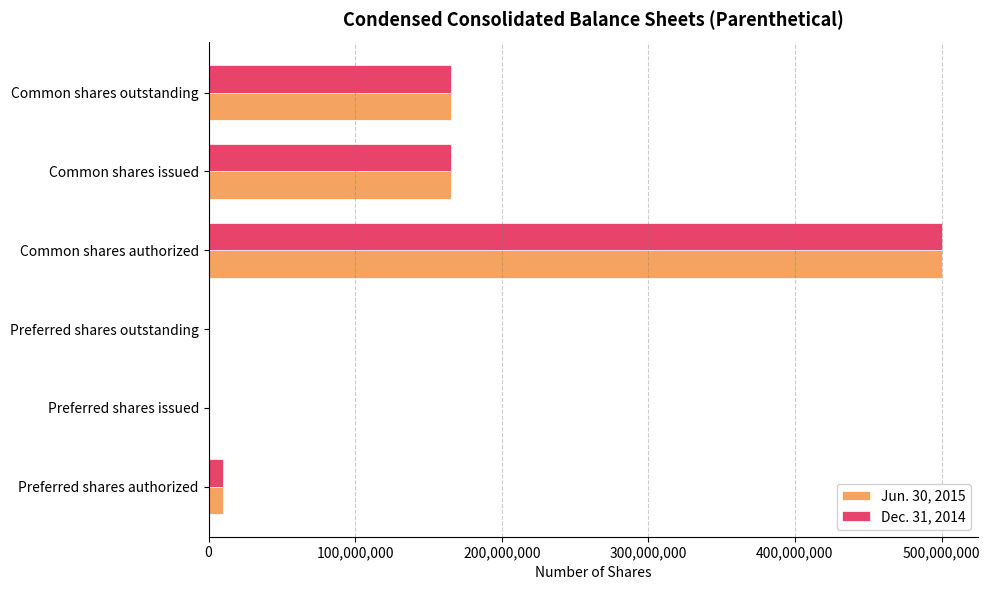

At which label does Jun. 30, 2015 reach its peak?

Common shares authorized